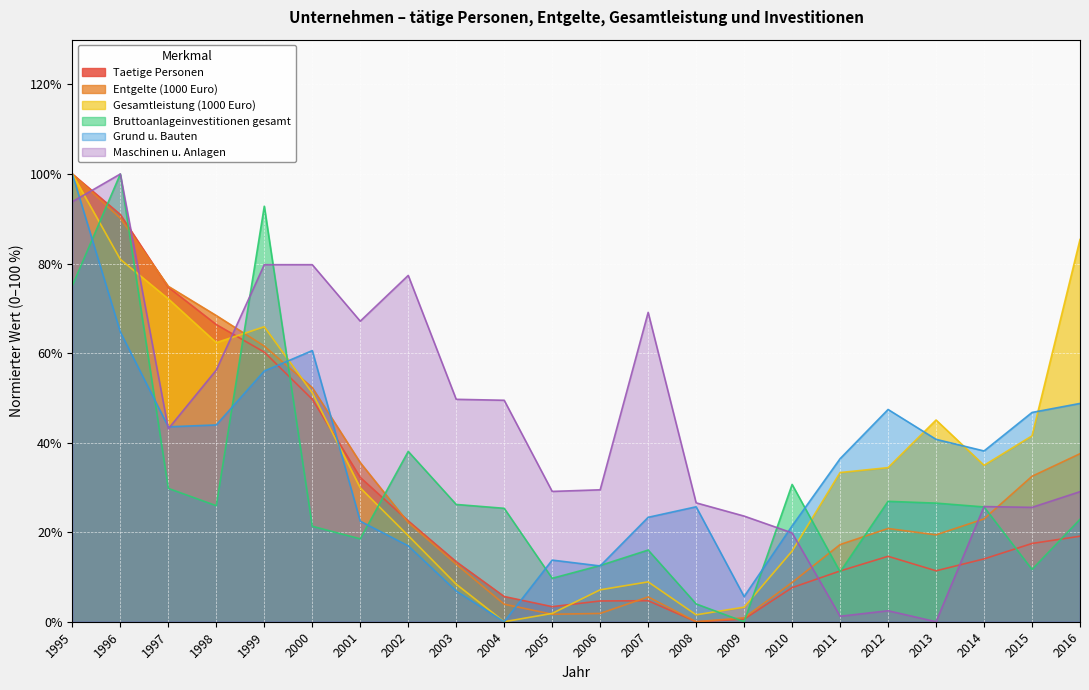

How many interior local valleys does the Bruttoanlageinvestitionen gesamt series have?

6